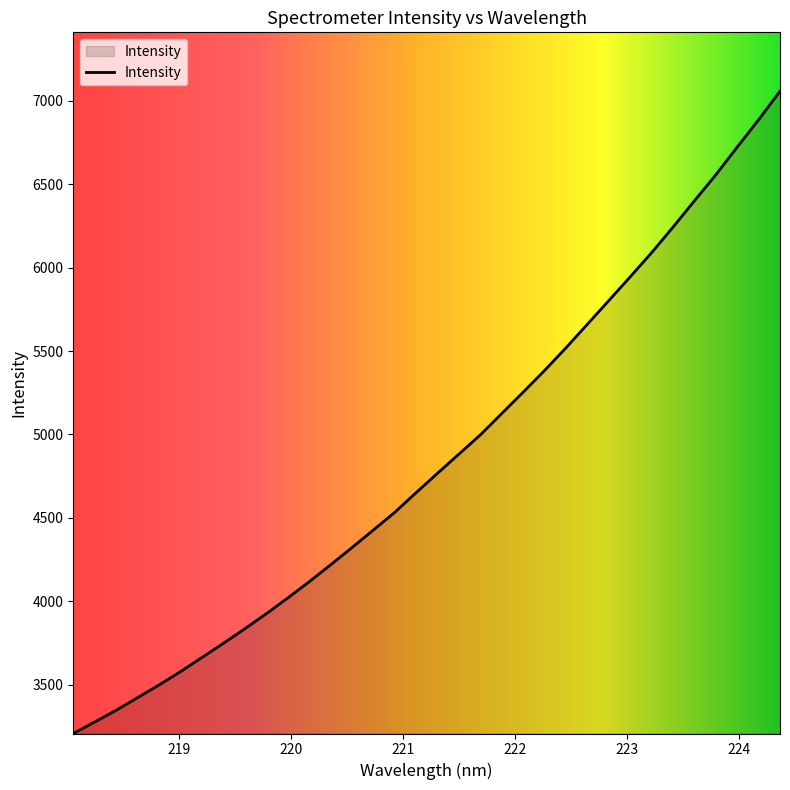

Does the chart display data point markers on the line(s)?

No